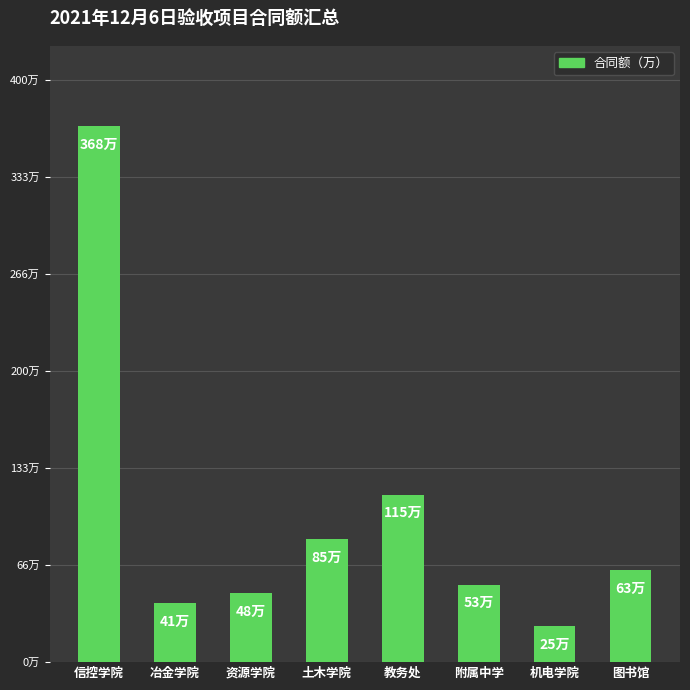

What is the difference between the values at 附属中学 and 教务处?

61.8